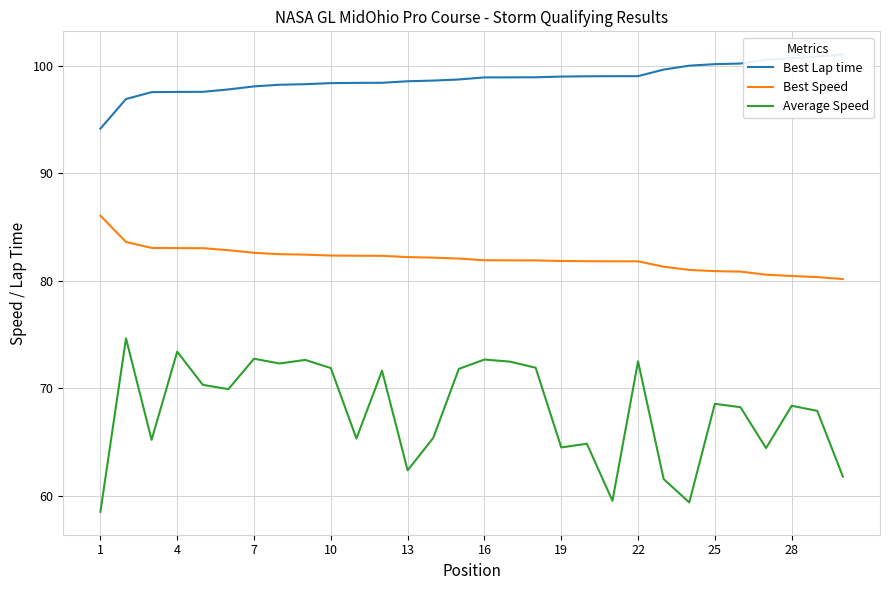

Read the Average Speed value at 10.

71.9